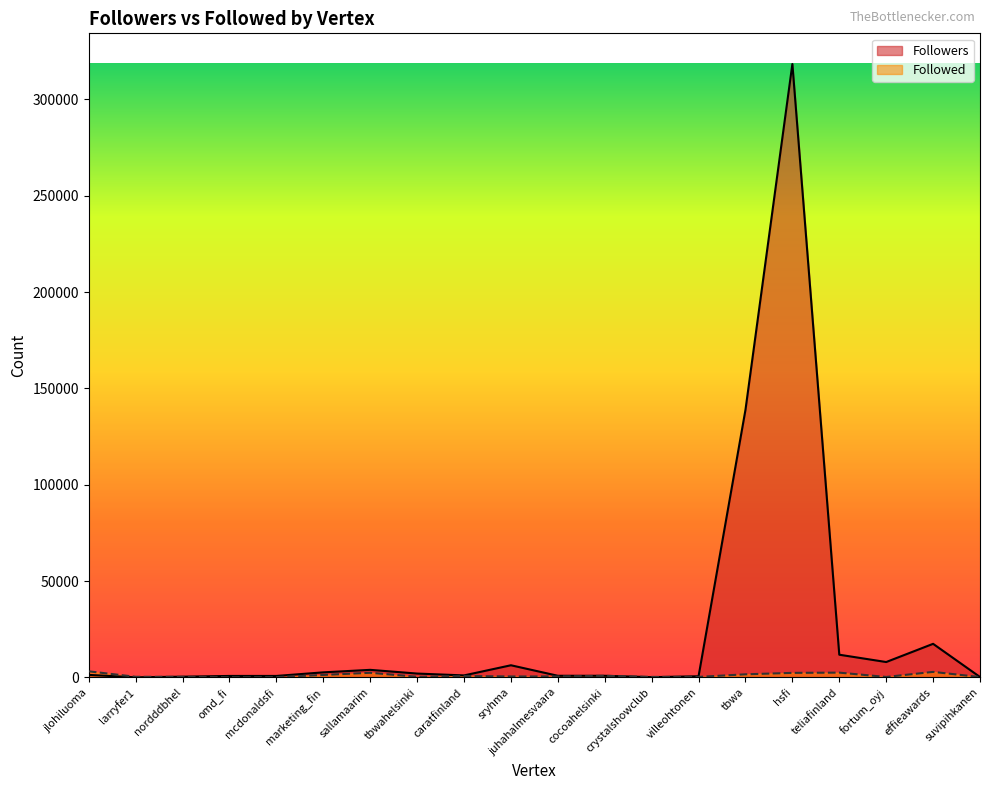

What is the sum of all Followers values?

516523